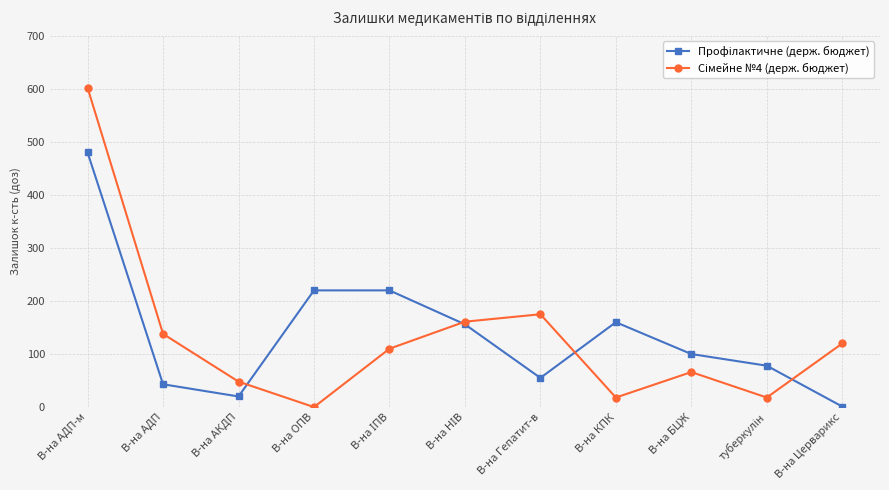

What is the greatest value displayed?

602